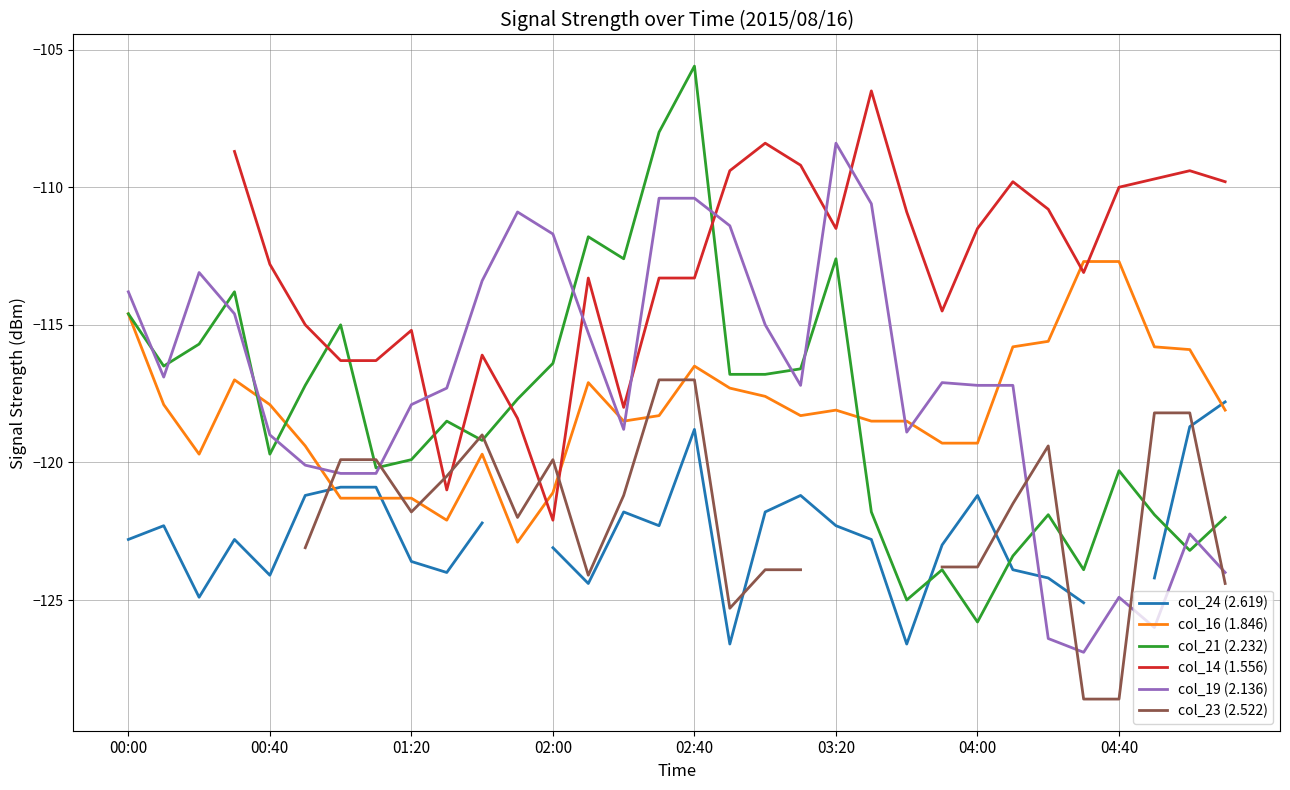

What are all the series names shown in the legend?

col_24 (2.619), col_16 (1.846), col_21 (2.232), col_14 (1.556), col_19 (2.136), col_23 (2.522)